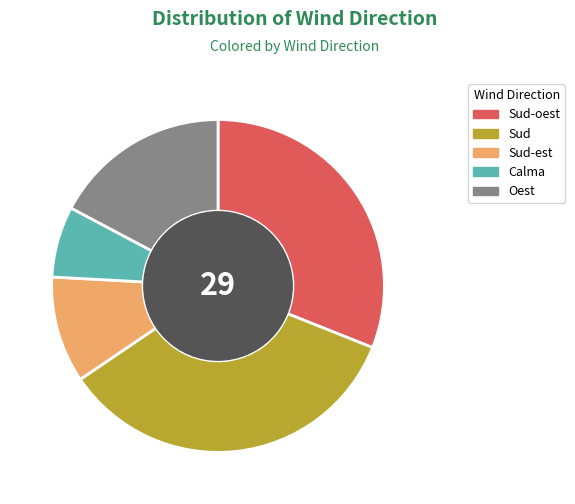

What is the ratio of the value at Oest to the value at Calma?

2.5